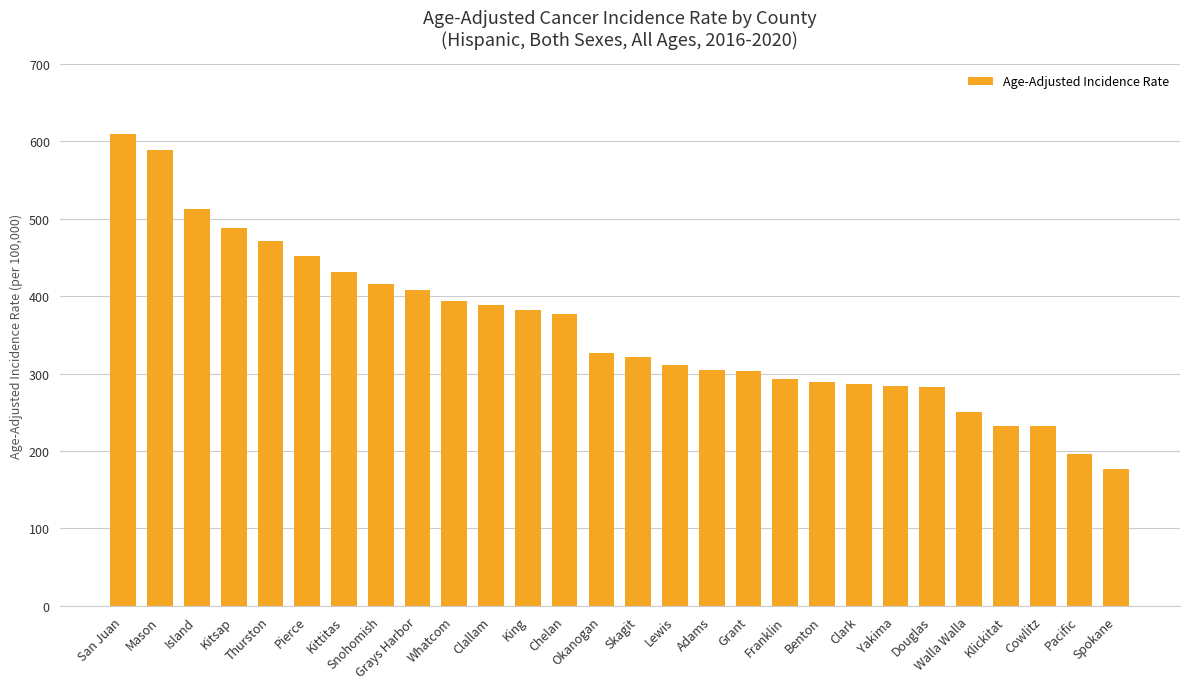

Does the chart contain stacked bars?

No